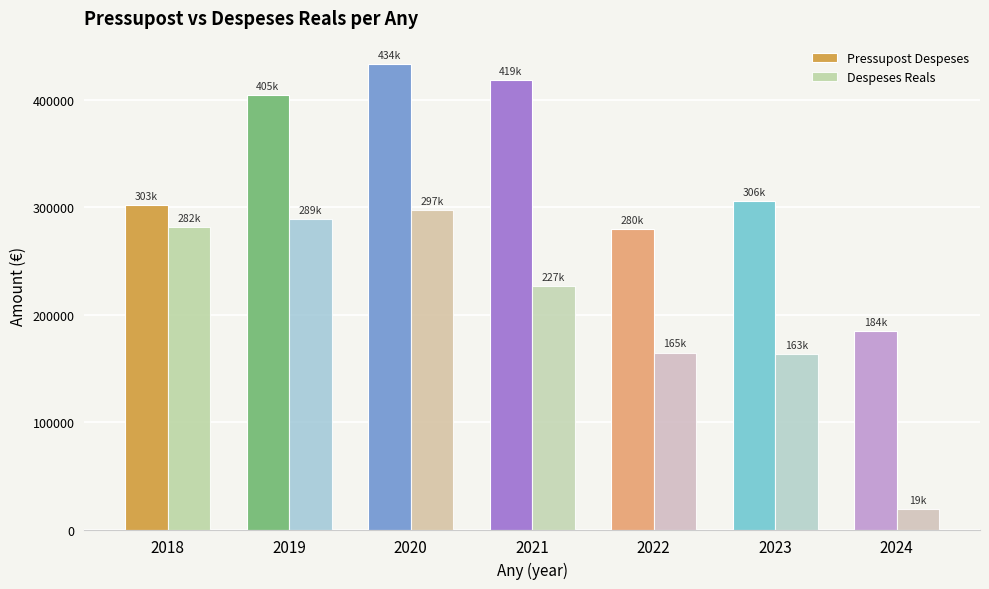

Rank the series by their average value, from highest to lowest.

Pressupost Despeses, Despeses Reals